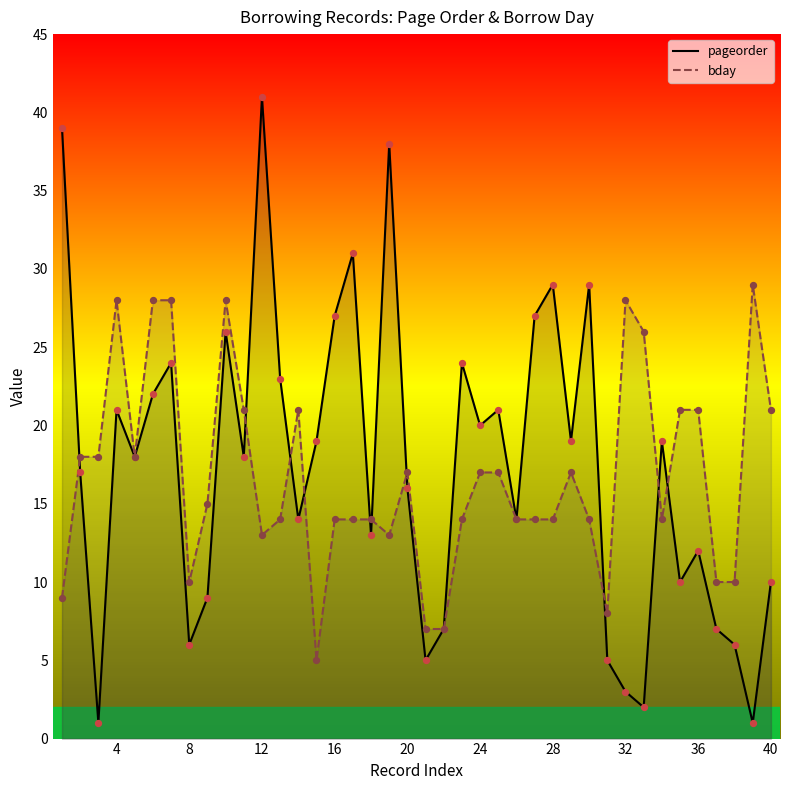

At how many categories does at least one series exceed 1?

40